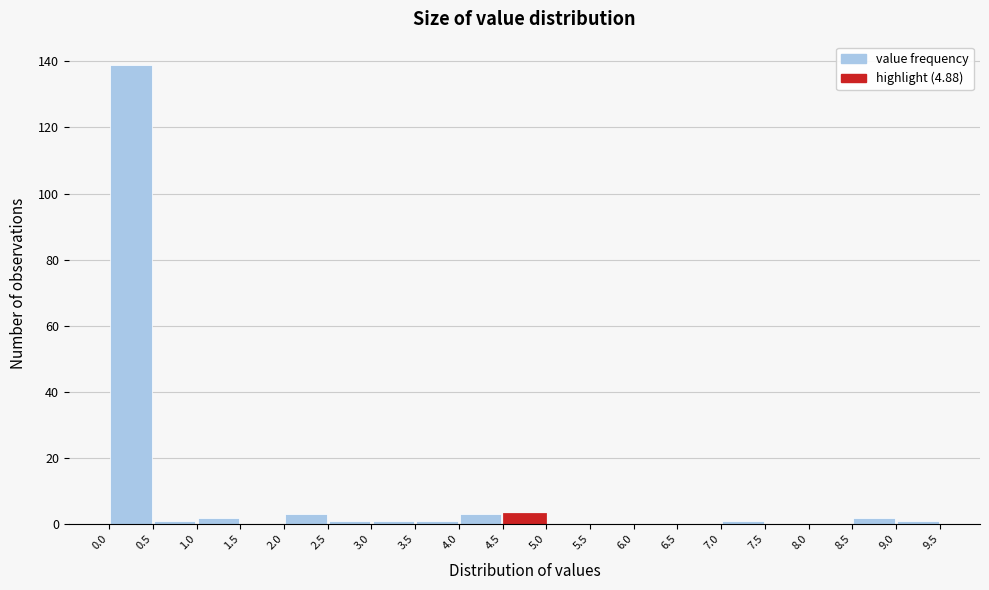

Reading left to right, list every bar in this chart as the range it spans on the x-axis followed by its height. The values are not printed on the chart, so give them approximately, as read against the axis.

0.0 to 0.5: 140
0.5 to 1.0: under 2
1.0 to 1.5: 2
1.5 to 2.0: 0
2.0 to 2.5: 4
2.5 to 3.0: under 2
3.0 to 3.5: under 2
3.5 to 4.0: under 2
4.0 to 4.5: 4
4.5 to 5.0: 4
5.0 to 5.5: 0
5.5 to 6.0: 0
6.0 to 6.5: 0
6.5 to 7.0: 0
7.0 to 7.5: under 2
7.5 to 8.0: 0
8.0 to 8.5: 0
8.5 to 9.0: 2
9.0 to 9.5: under 2